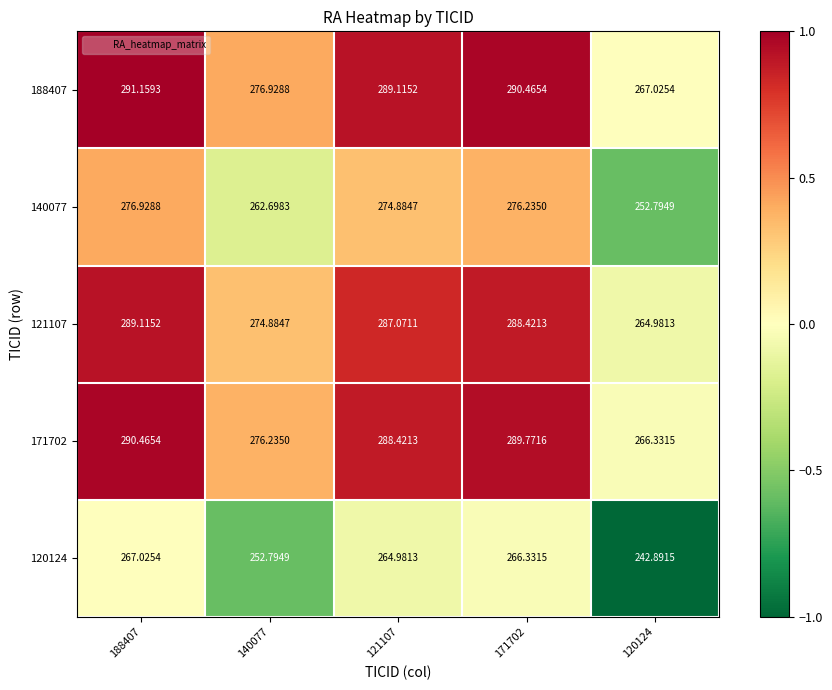

Is the value of 140077 at 121107 greater than the value of 188407 at 171702?

No